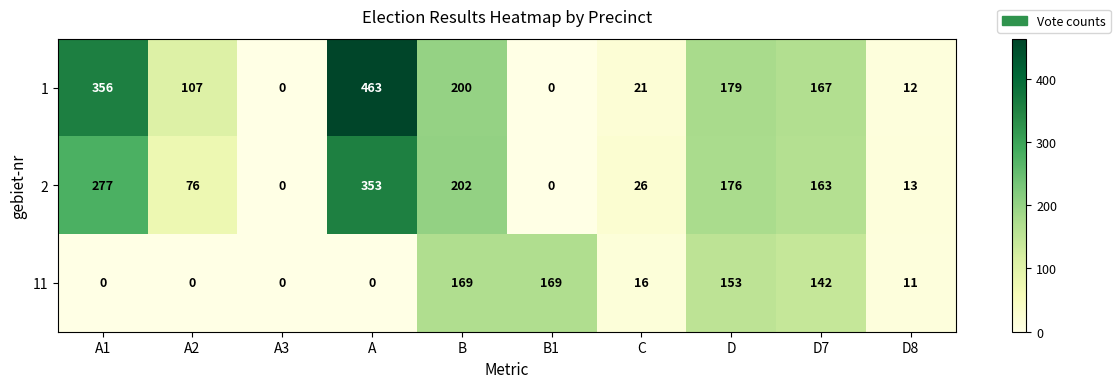

At which label does 2 reach its peak?

A